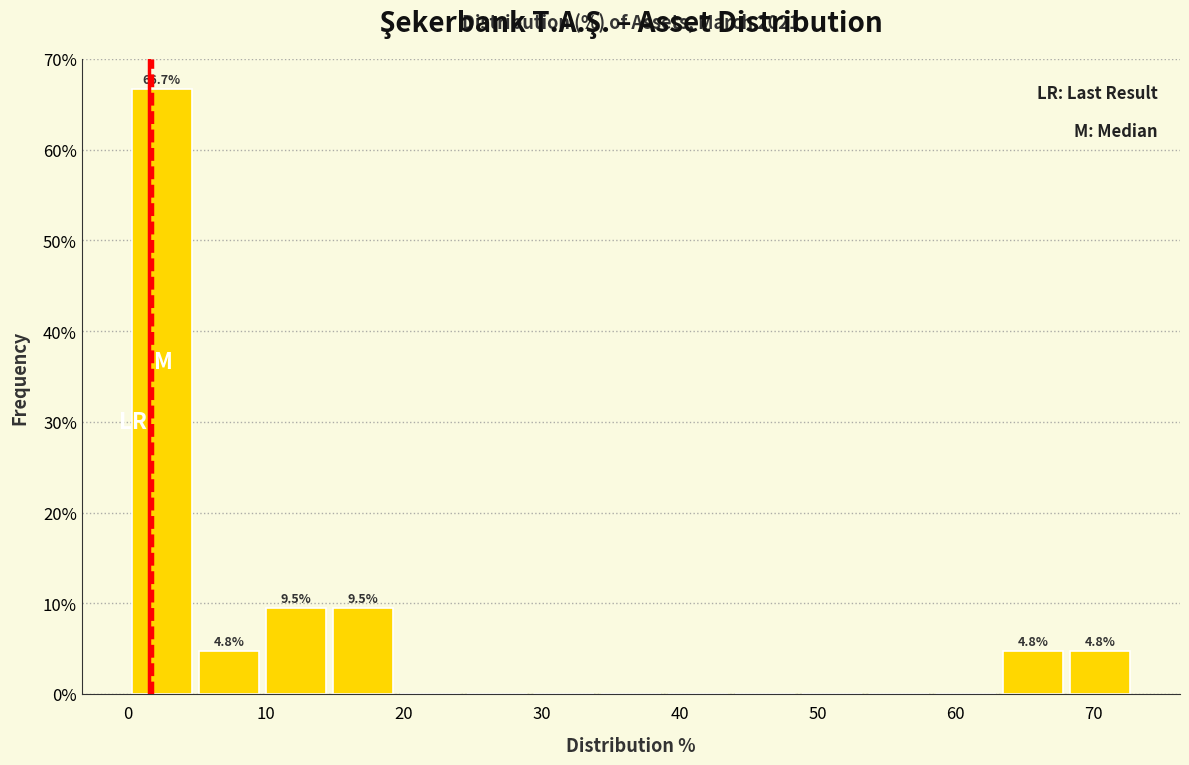

Over which range of the x-axis is the bar tallest?

0 to 5